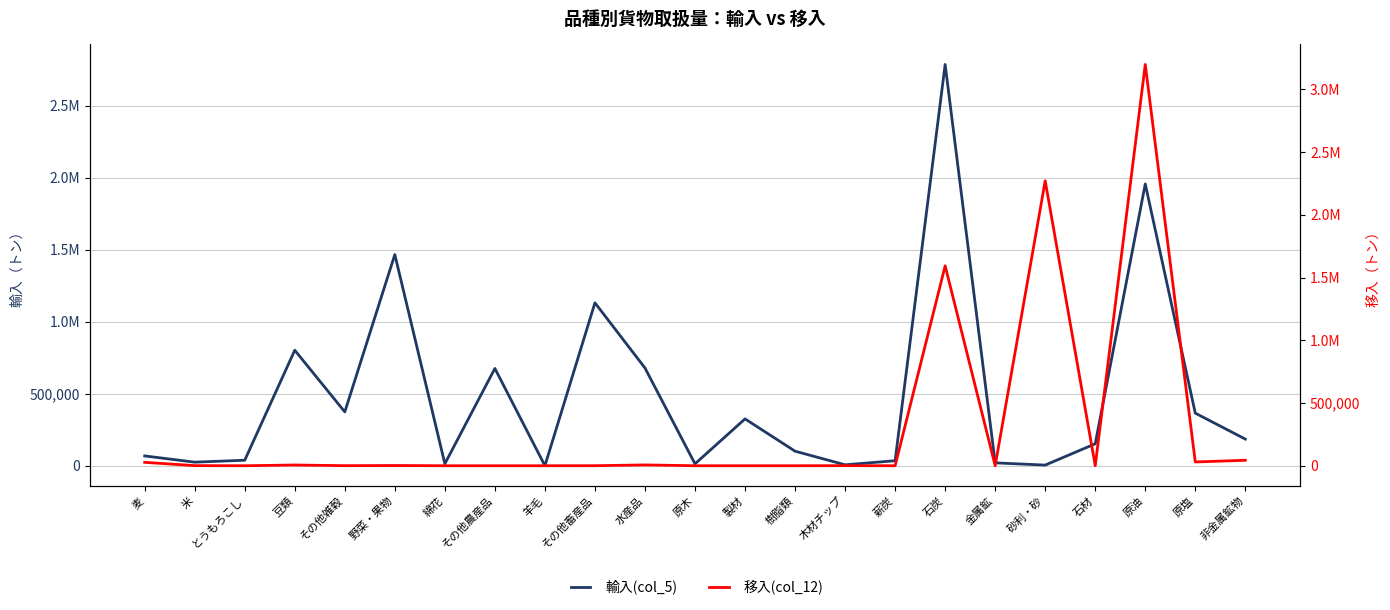

List the labels in order of 輸入(col_5) value, largest first.

石炭, 原油, 野菜・果物, その他畜産品, 豆類, 水産品, その他農産品, その他雑穀, 原塩, 製材, 非金属鉱物, 石材, 樹脂類, 麦, とうもろこし, 薪炭, 米, 金属鉱, 綿花, 原木, 木材チップ, 砂利・砂, 羊毛